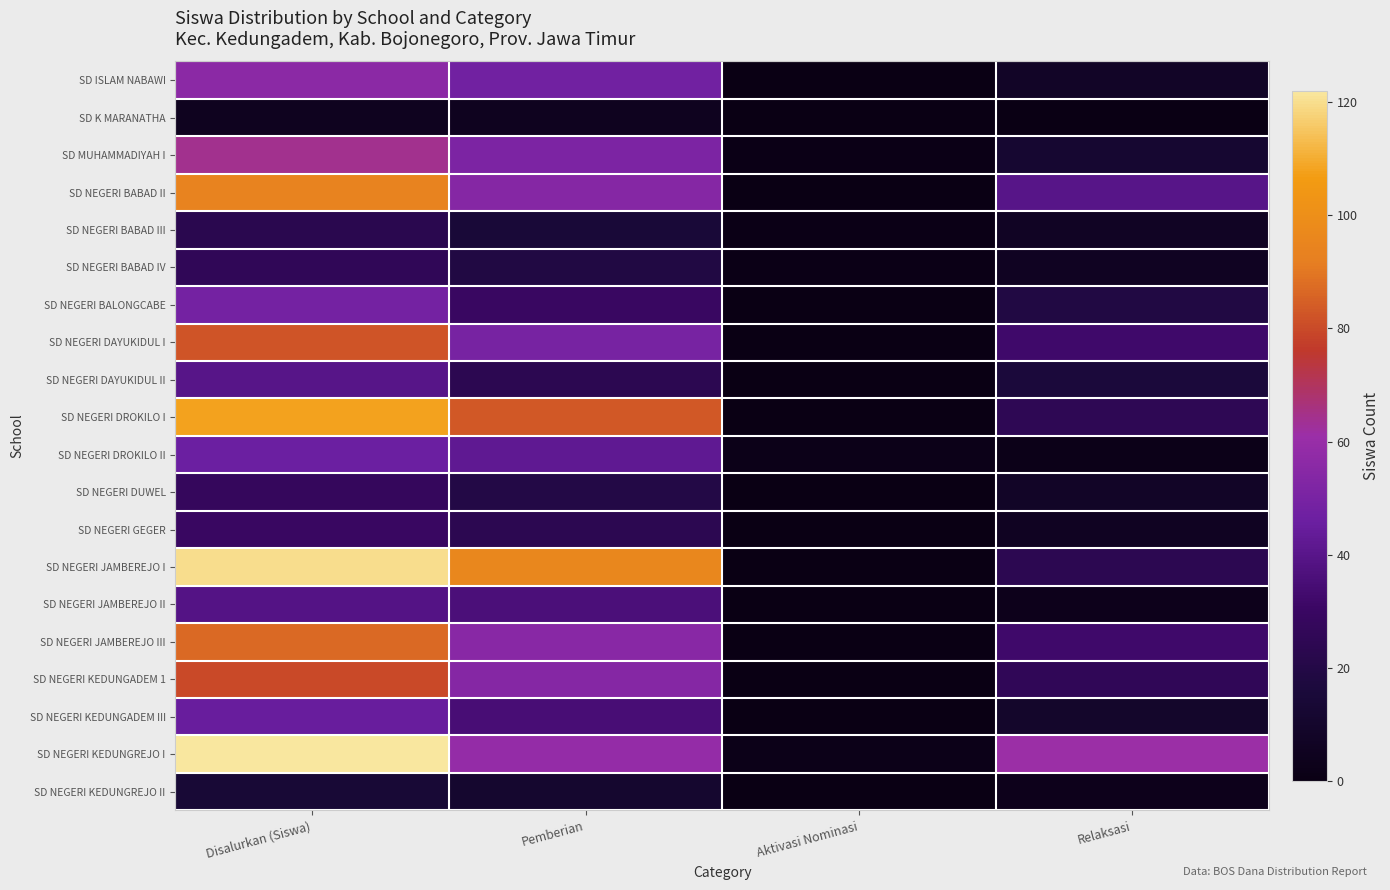

What is the spread (max minus min) of values at Disalurkan (Siswa)?

117